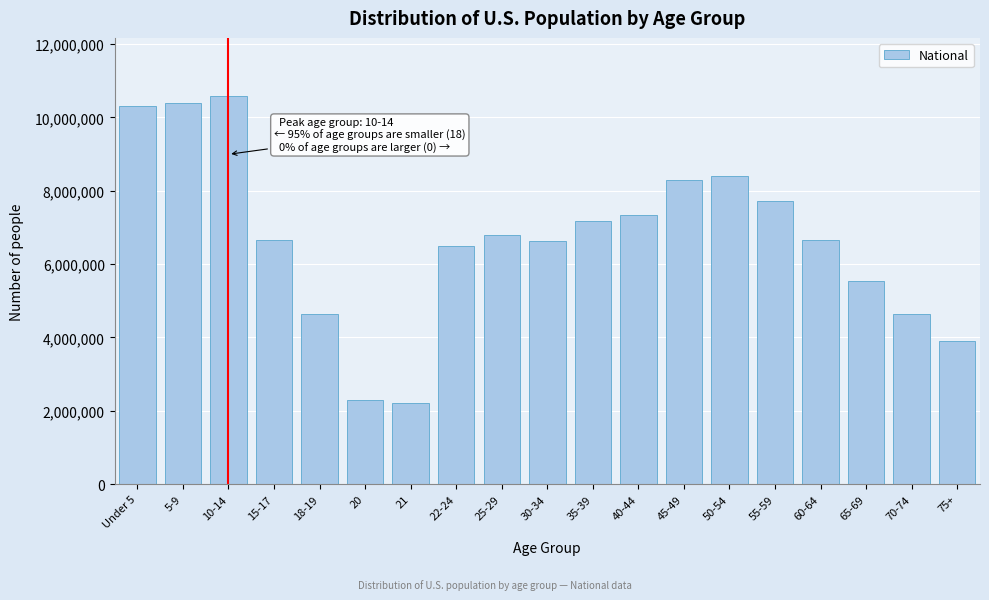

The value at 55-59 is 11415055. True or false?

False